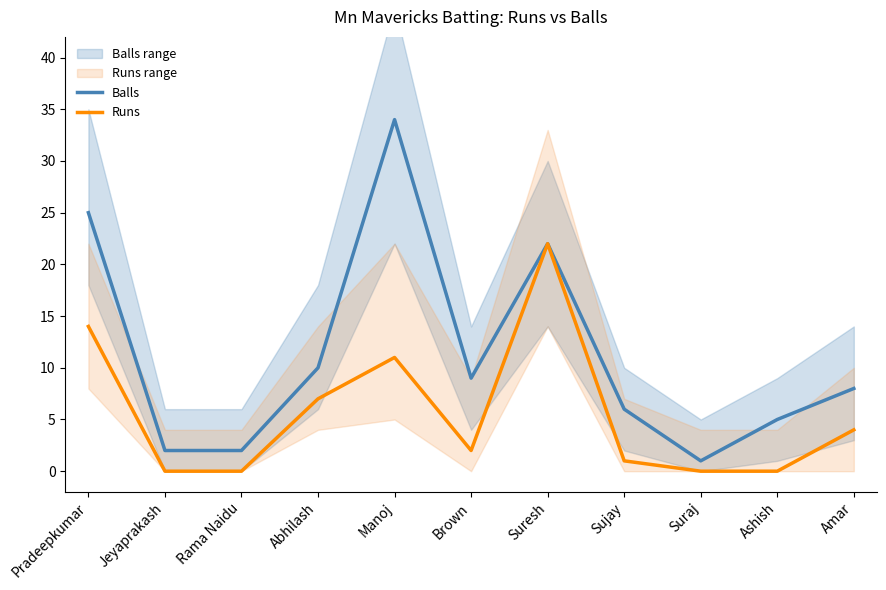

True or false: Runs and Balls cross at least once.

False